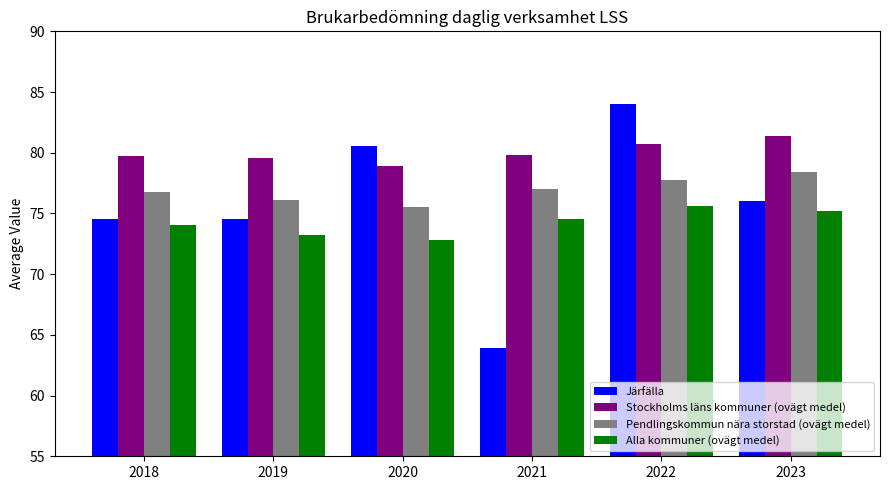

What is the smallest value displayed?

63.9